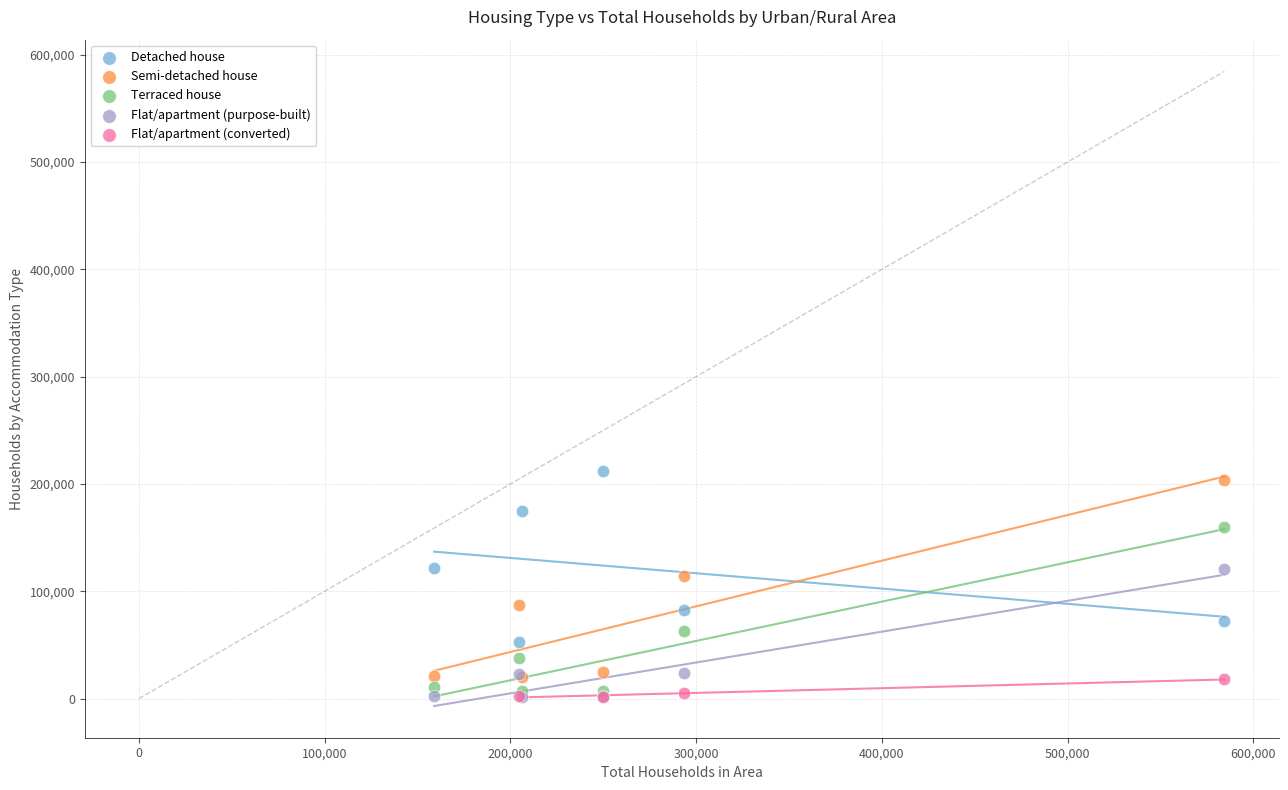

What are all the series names shown in the legend?

Detached house, Semi-detached house, Terraced house, Flat/apartment (purpose-built), Flat/apartment (converted)